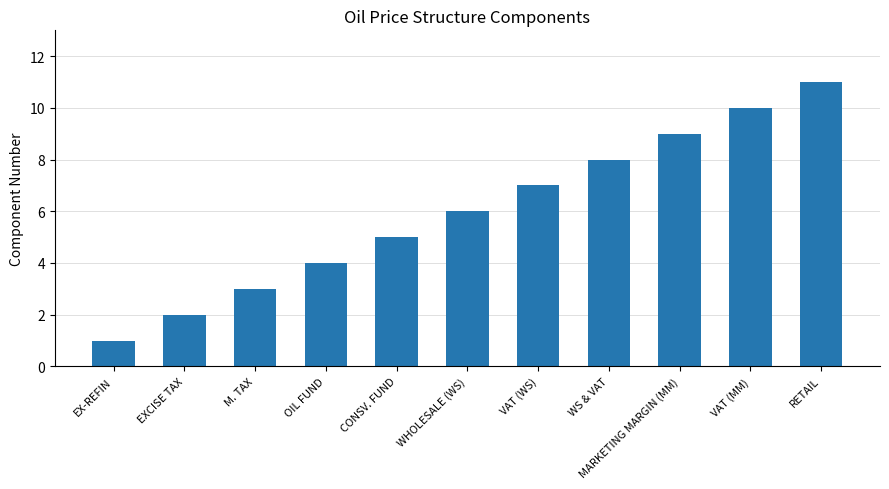

What is the change in value from WHOLESALE (WS) to VAT (MM)?

+4